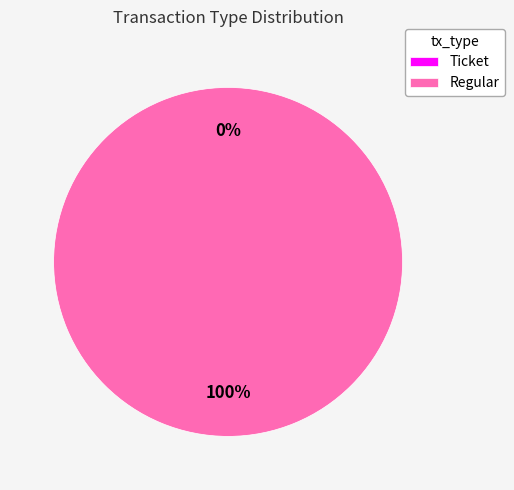

To the nearest percent, what is the difference between the largest and smallest slice percentages?

100%